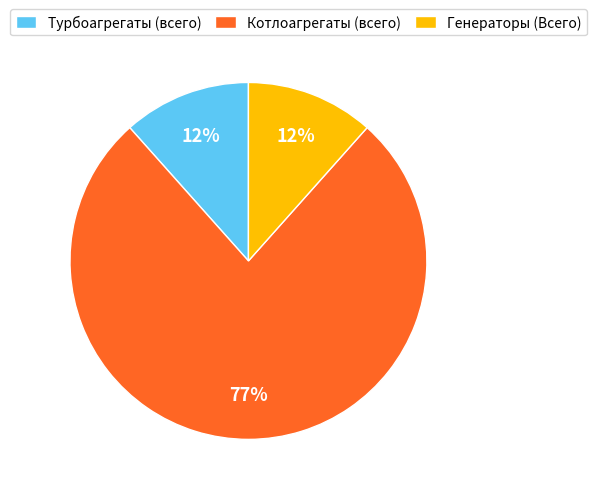

Combined, do Генераторы (Всего) and Котлоагрегаты (всего) account for over 50%?

Yes